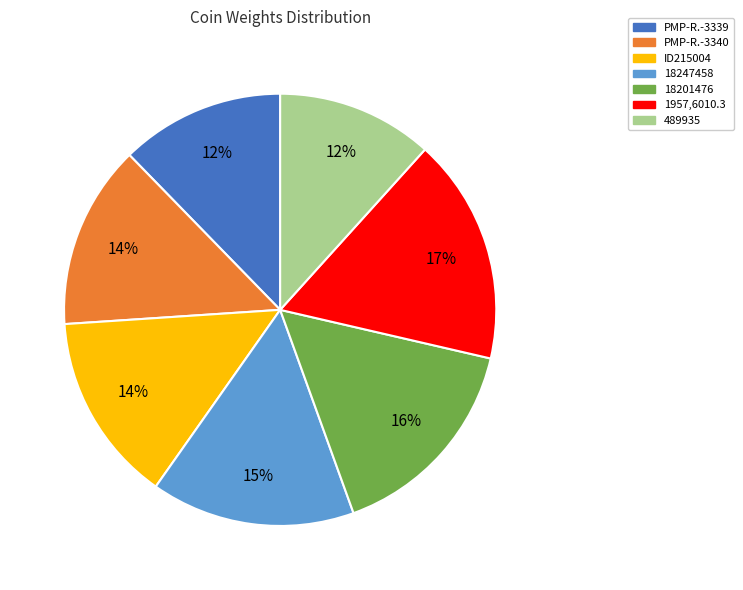

To the nearest percent, what is the difference between the largest and smallest slice percentages?

5%